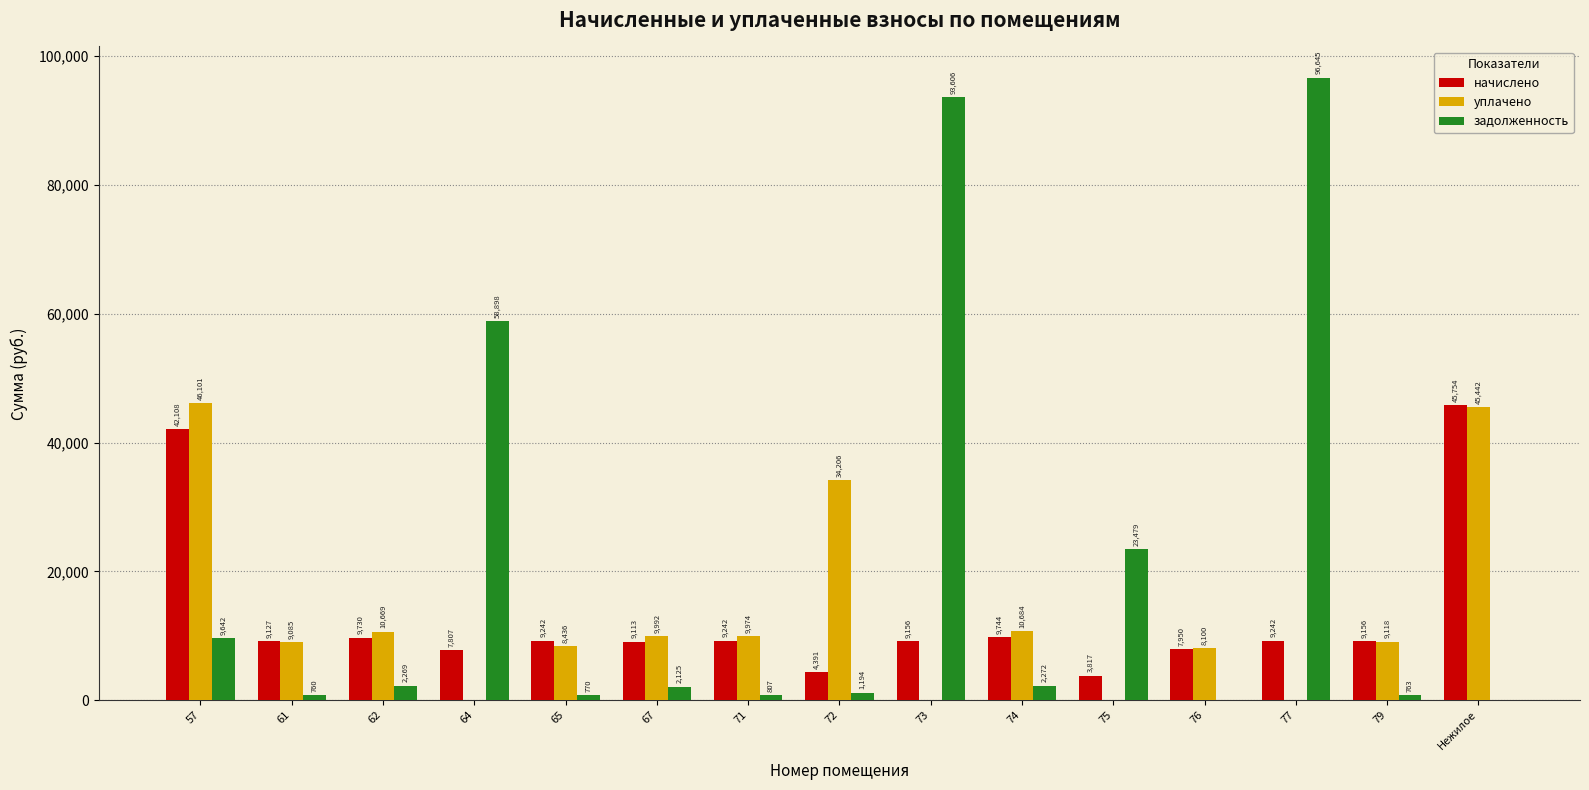

At which label does уплачено reach its peak?

57